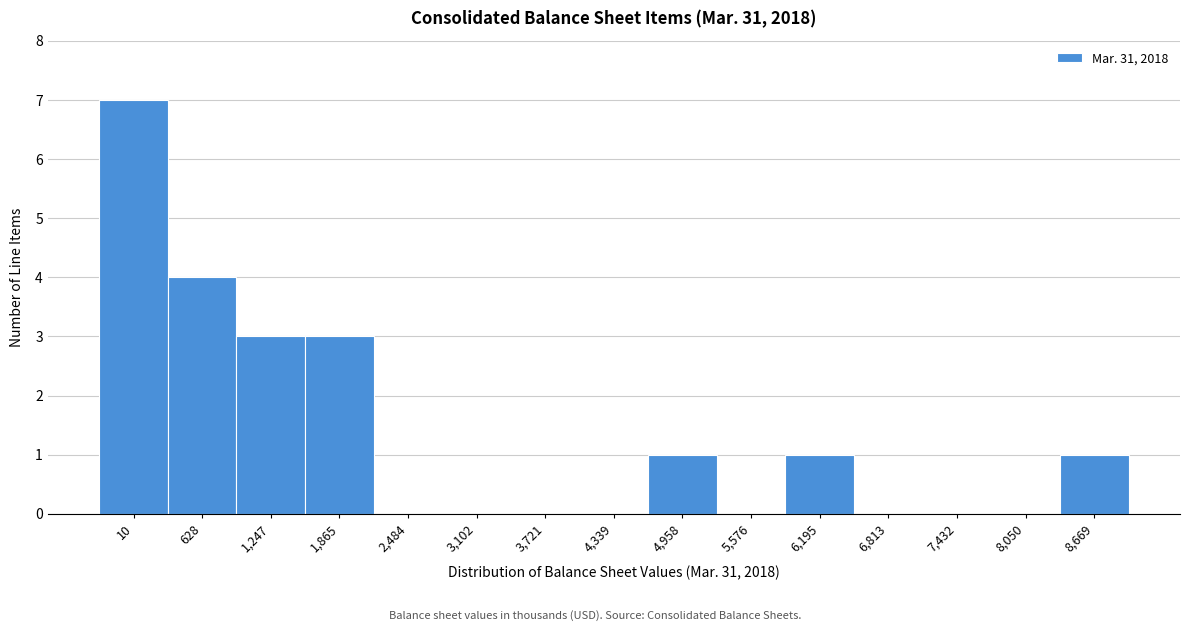

Reading left to right, extract all data points from this chart.

10=7	628=4	1,247=3	1,865=3	2,484=0	3,102=0	3,721=0	4,339=0	4,958=1	5,576=0	6,195=1	6,813=0	7,432=0	8,050=0	8,669=1